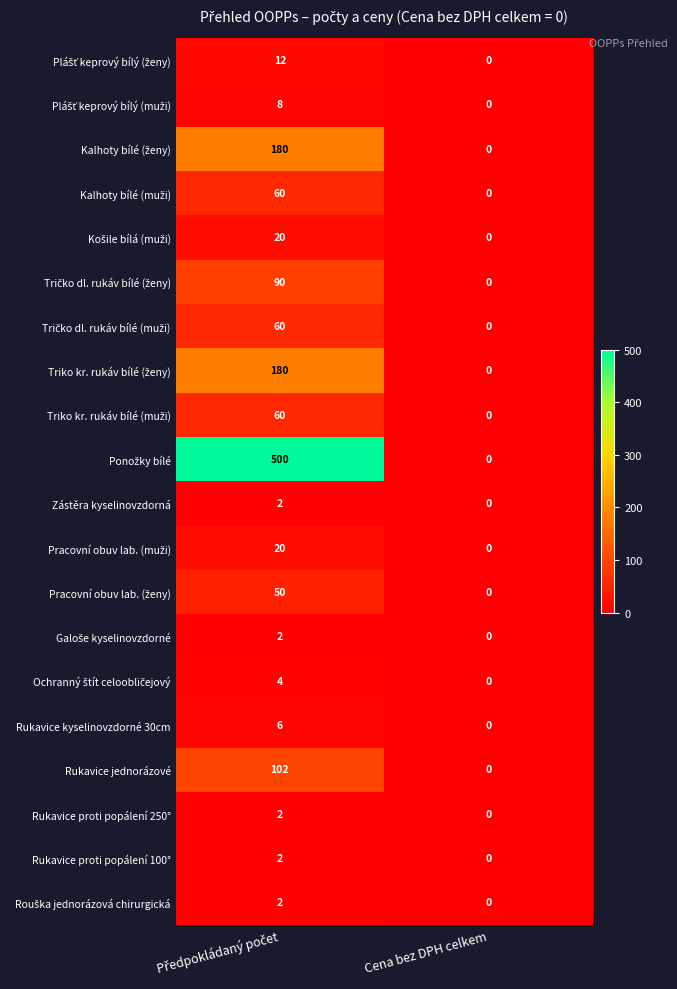

What is the sum of all Rukavice jednorázové values?

102